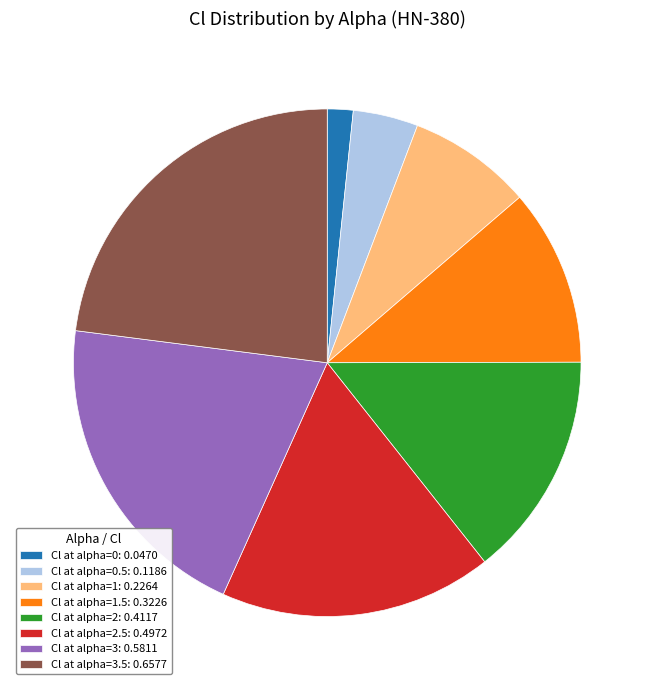

Which has a higher value, Cl at alpha=3.5: 0.6577 or Cl at alpha=1.5: 0.3226?

Cl at alpha=3.5: 0.6577